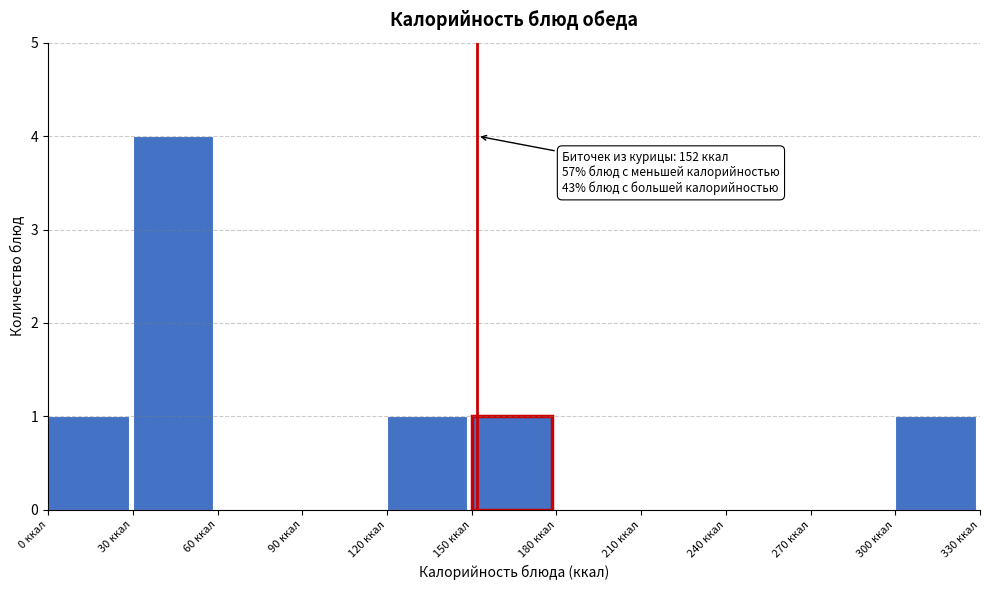

Which range on the x-axis has the tallest bar?

30 to 60